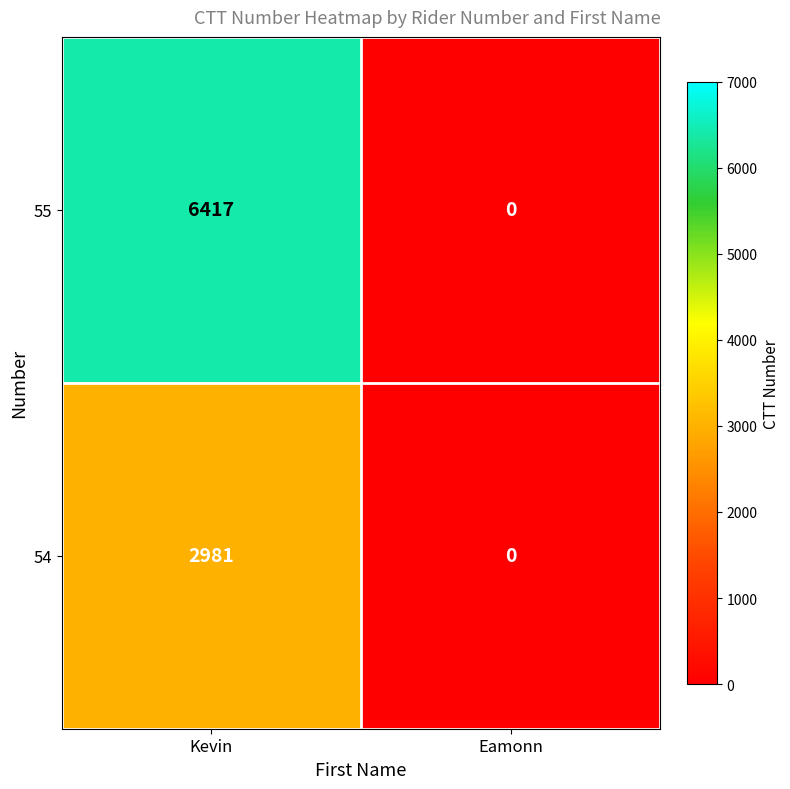

At which category is the sum across all series the highest?

Kevin